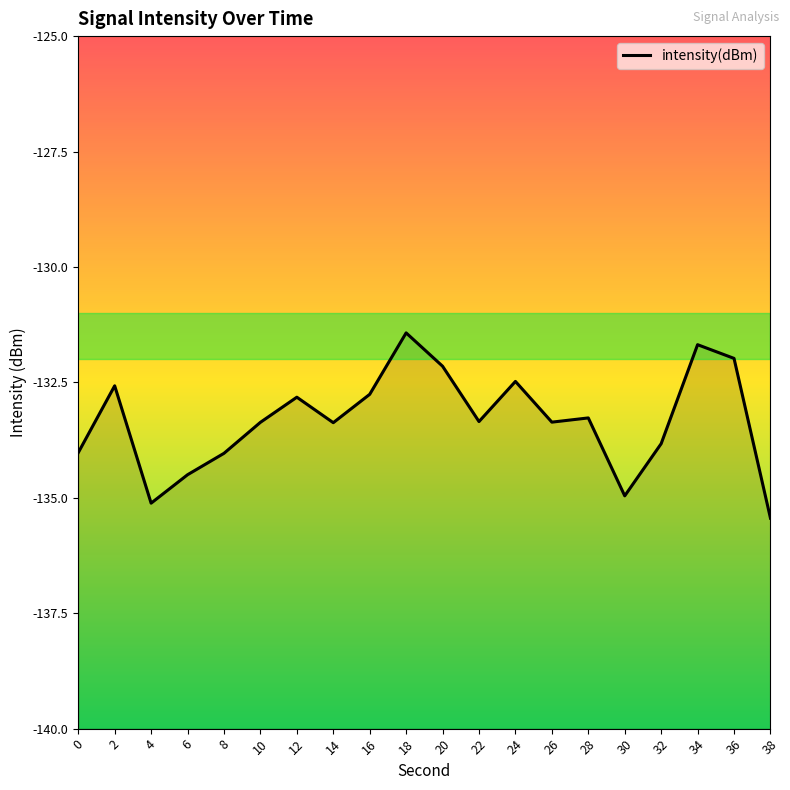

True or false: the data shows -133.8 at 32.

True